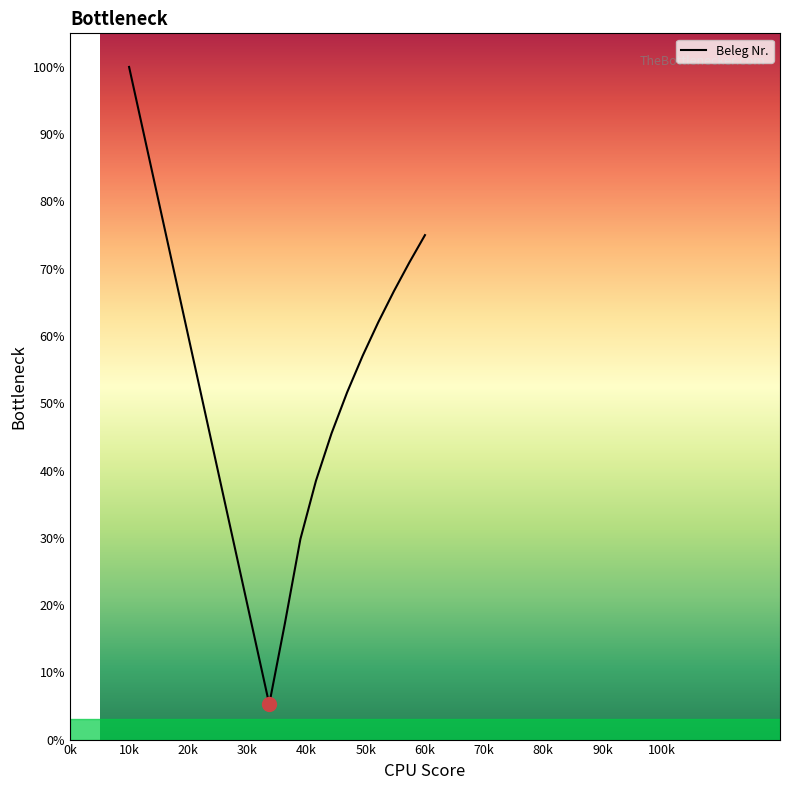

What is the sum of all values?

1040.6